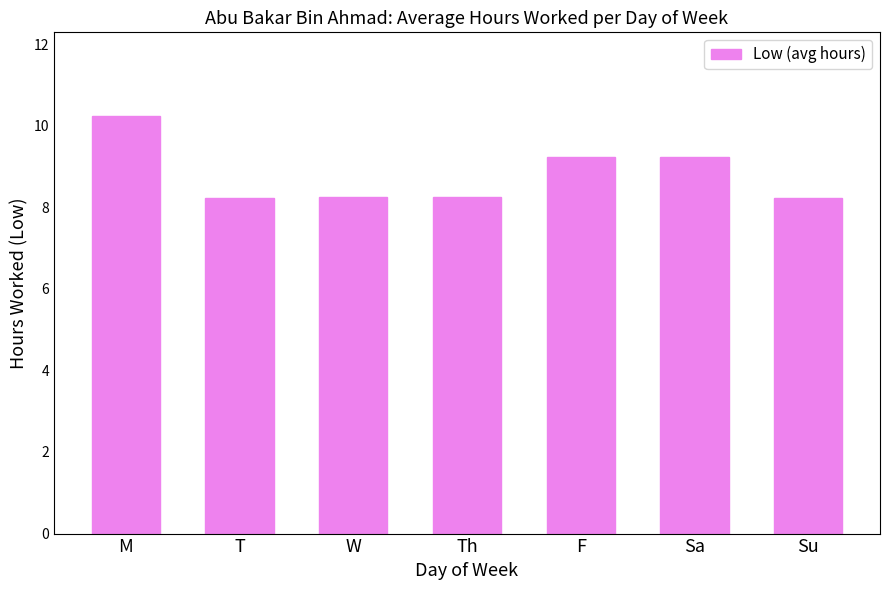

True or false: the data shows 8.2 at Su.

True